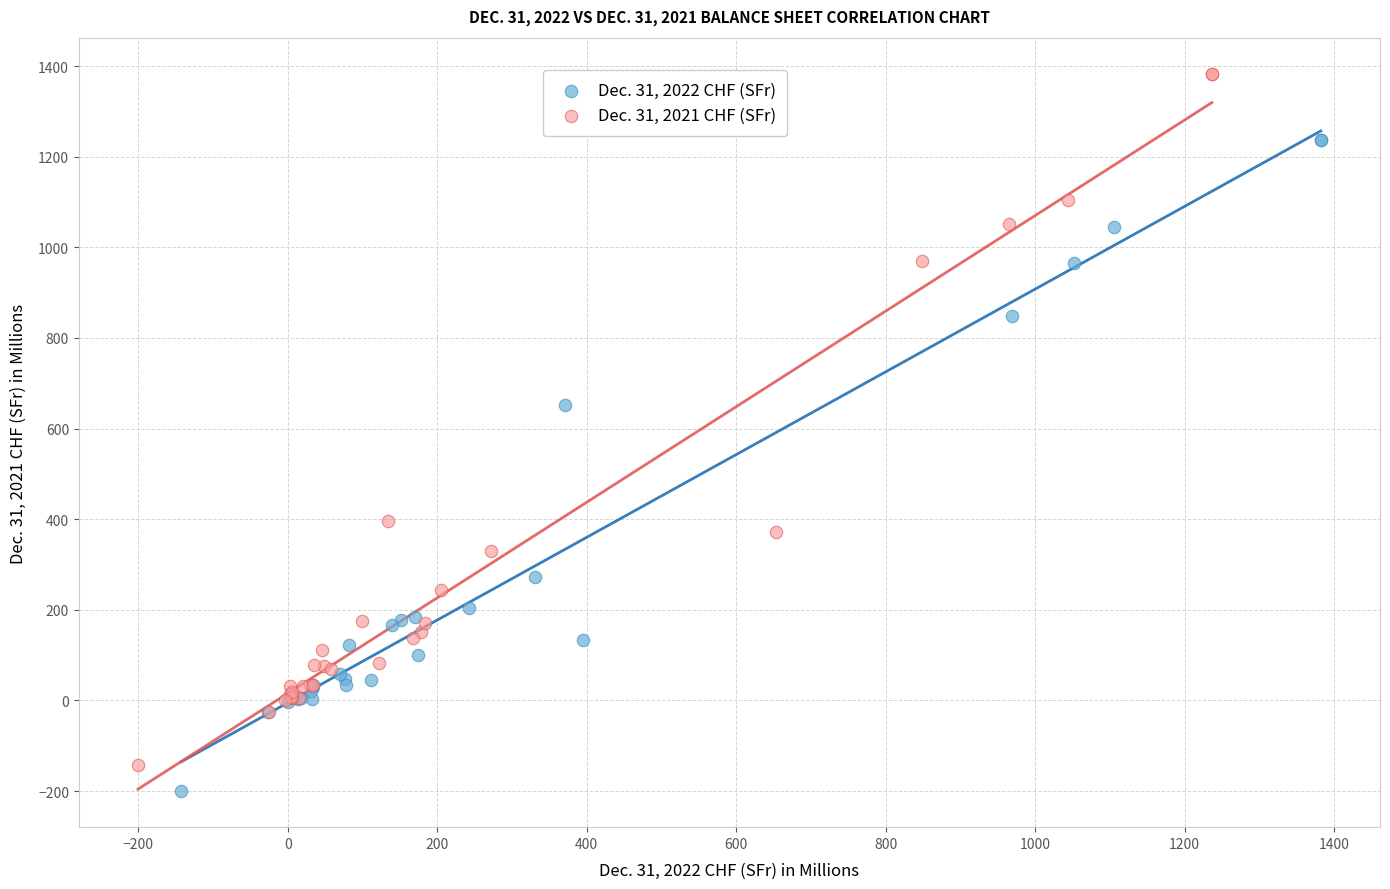

Which series has the widest spread of Y values?

Dec. 31, 2021 CHF (SFr)